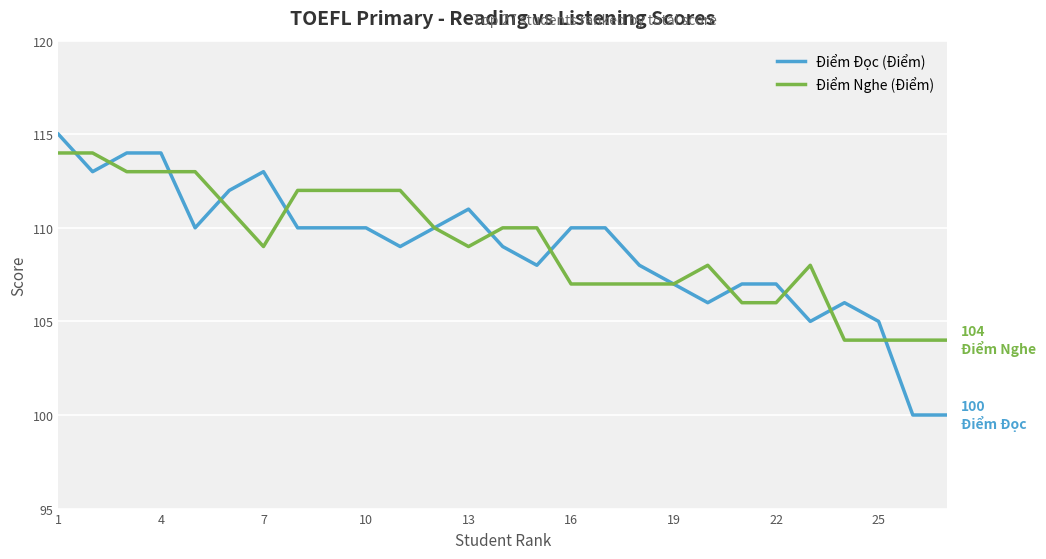

Which series has the largest range (max minus min)?

Điểm Đọc (Điểm)